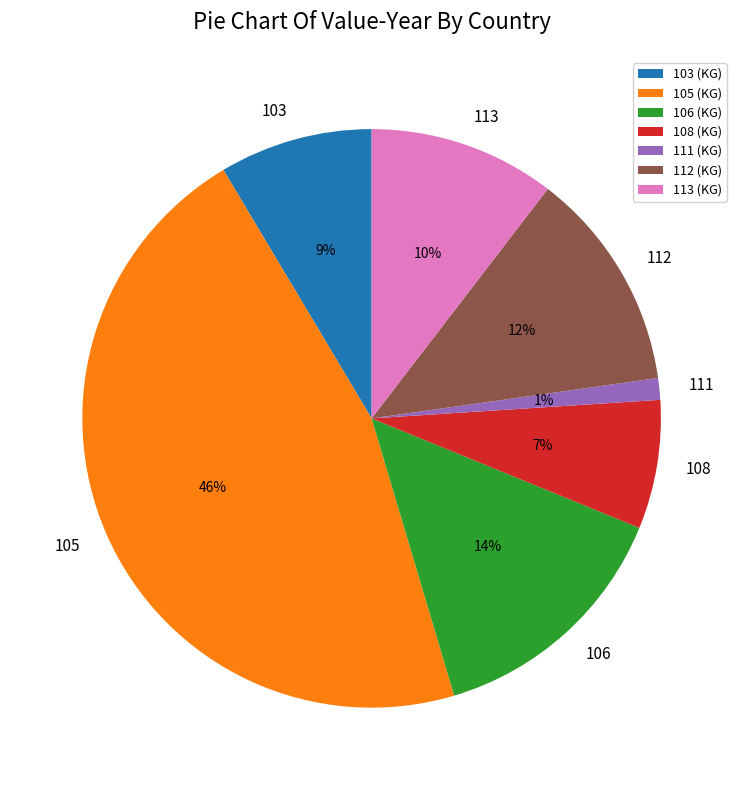

How many slices are in this pie chart?

7